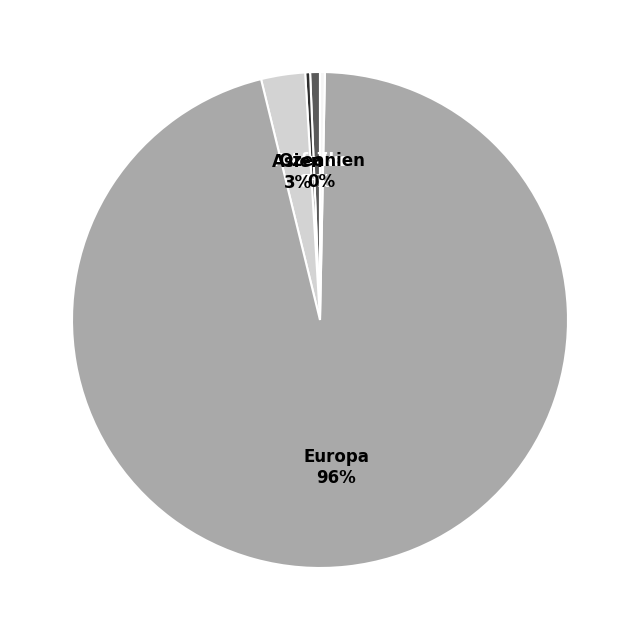

To the nearest percent, what is the difference between the largest and smallest slice percentages?

96%